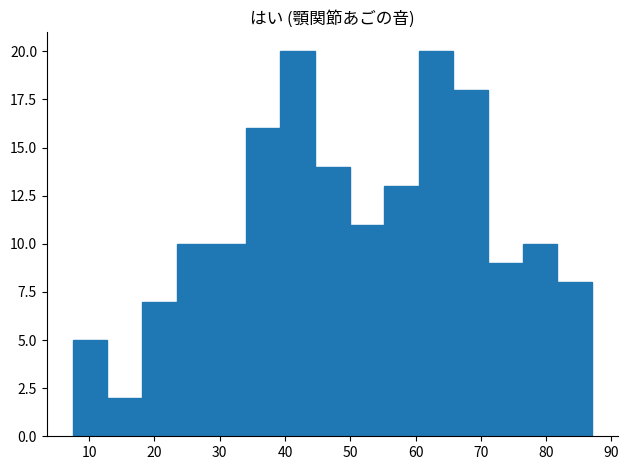

How tall is the bar that spans 76.4 to 81.7 on the x-axis? Neither the bar edges nor the heights are printed on the chart, so give them approximately, as read against the axes.

10